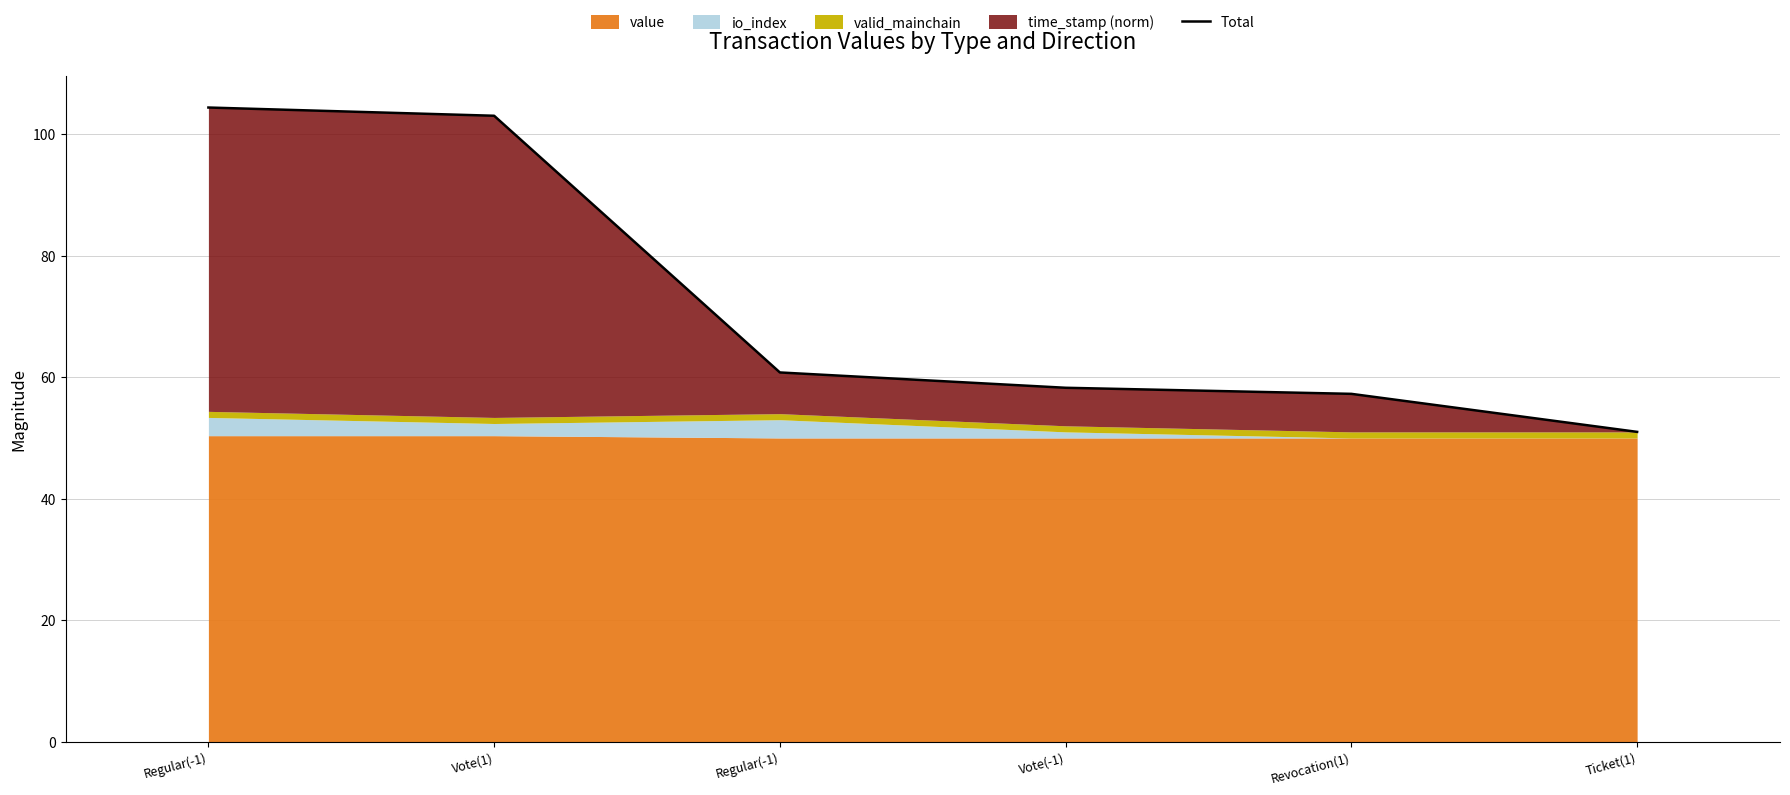

What is the ratio of the value at Regular(-1) to the value at Vote(-1)?

1.0